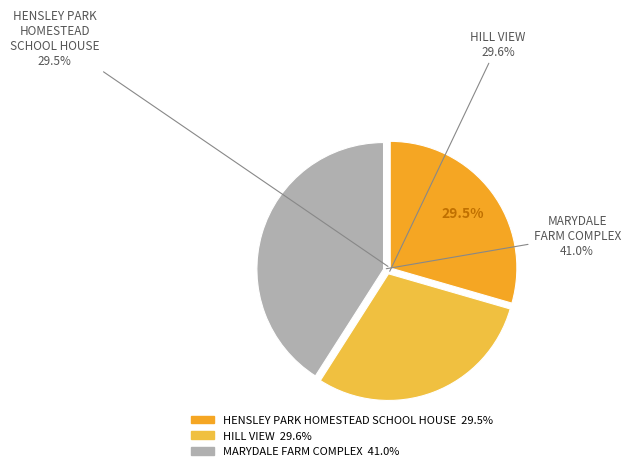

Count the number of slices in the pie.

3